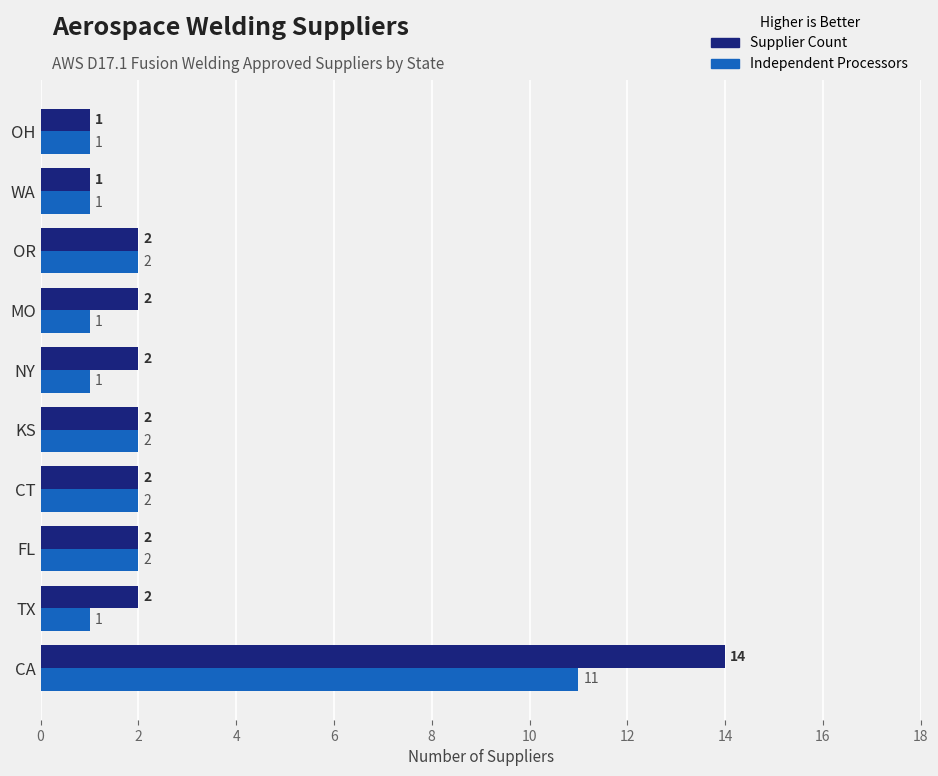

At which label does Independent Processors reach its peak?

CA